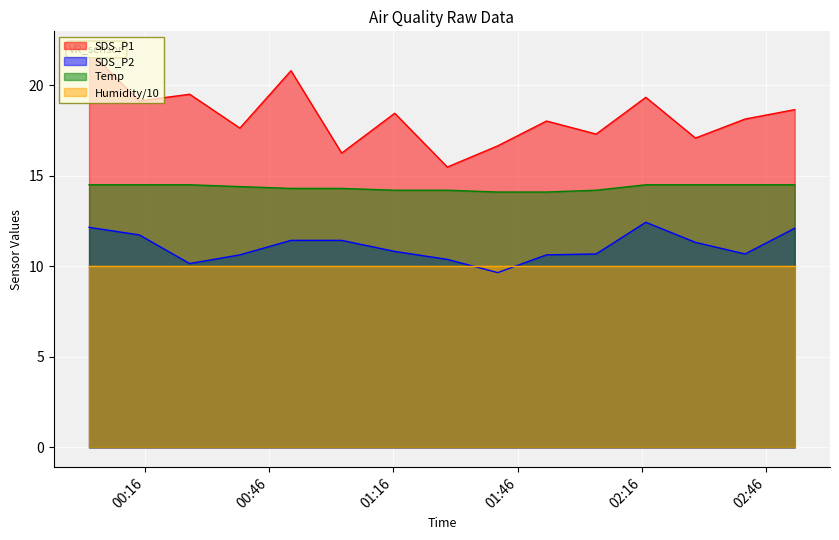

Which series has the widest spread of values?

SDS_P1